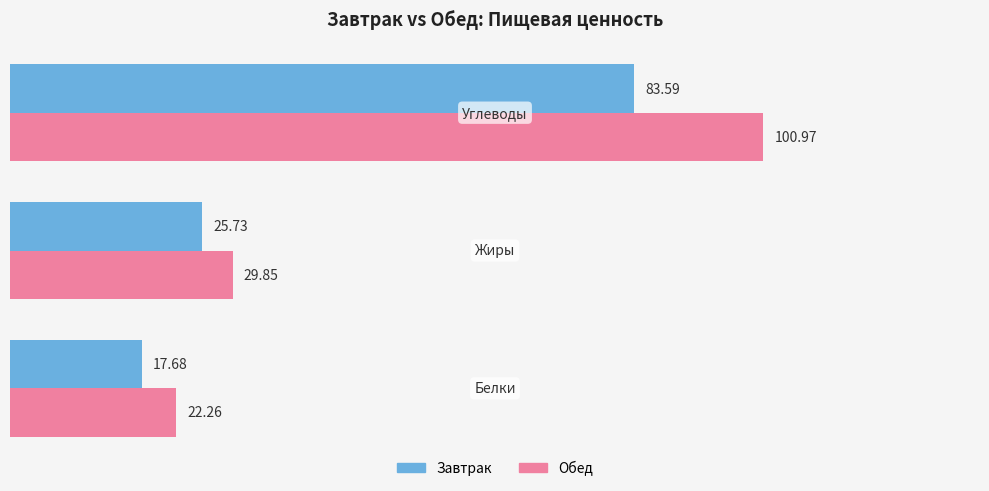

How many values in the Завтрак series are below 25?

1